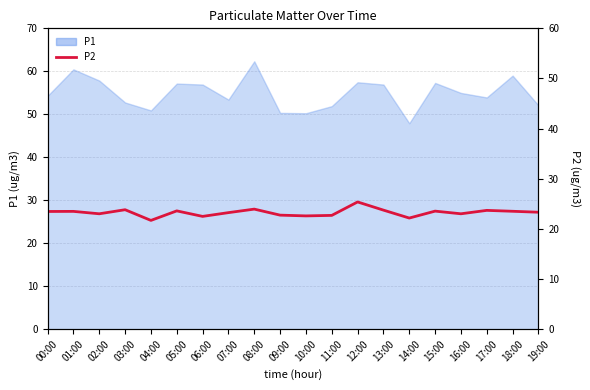

At which label does the data first exceed 23?

00:00